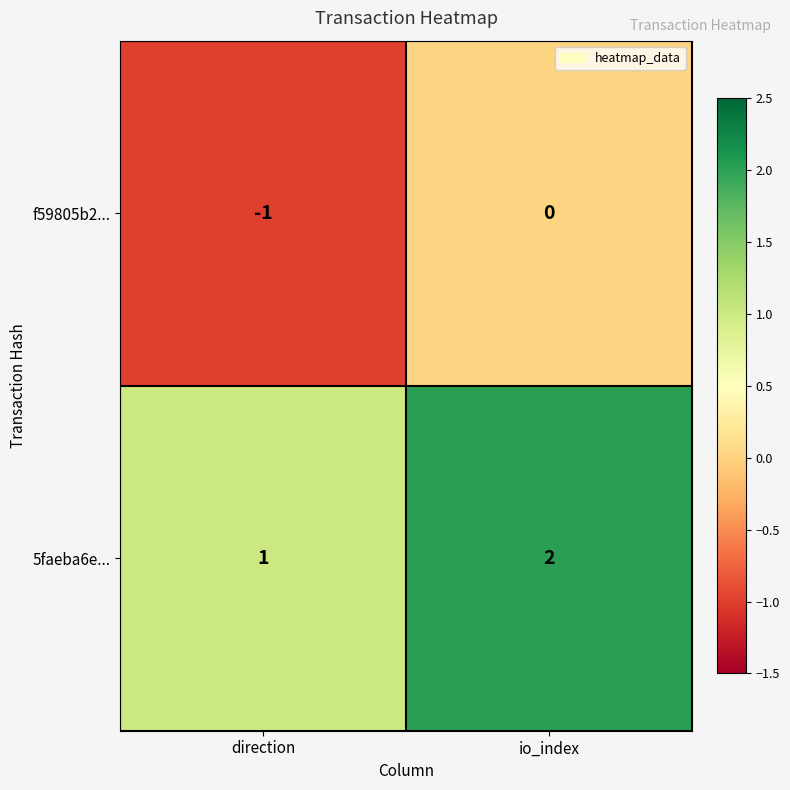

The f59805b2... series shows 1 at io_index. True or false?

False